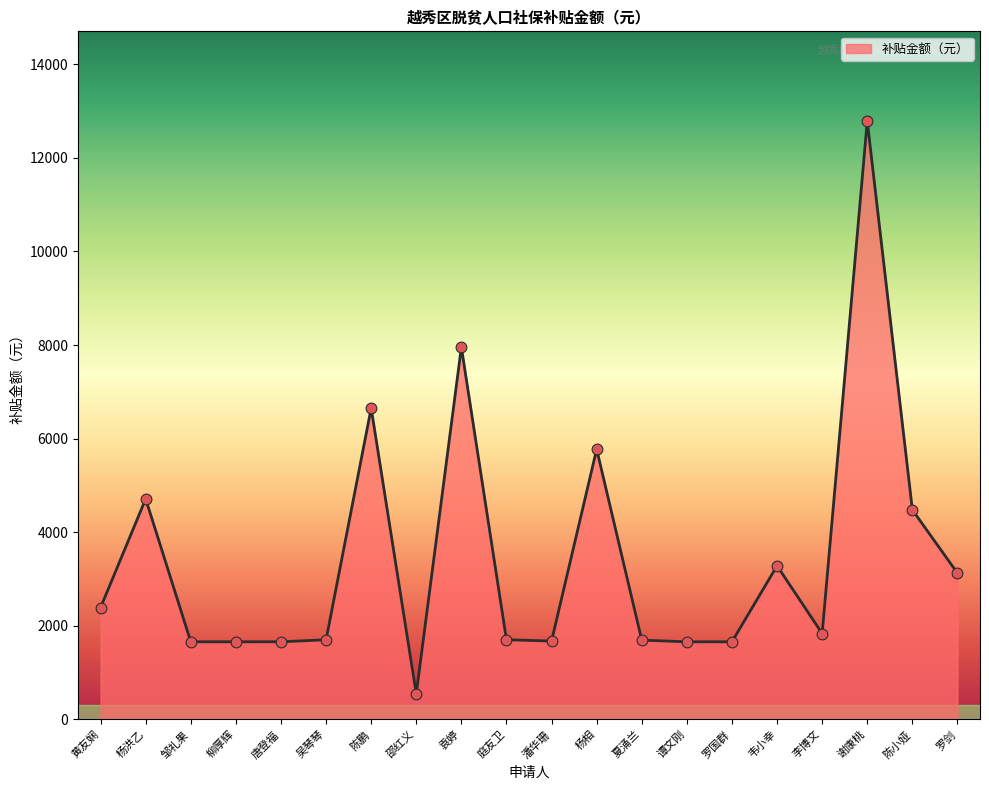

Between 夏涌兰 and 谢康桃, which is larger?

谢康桃